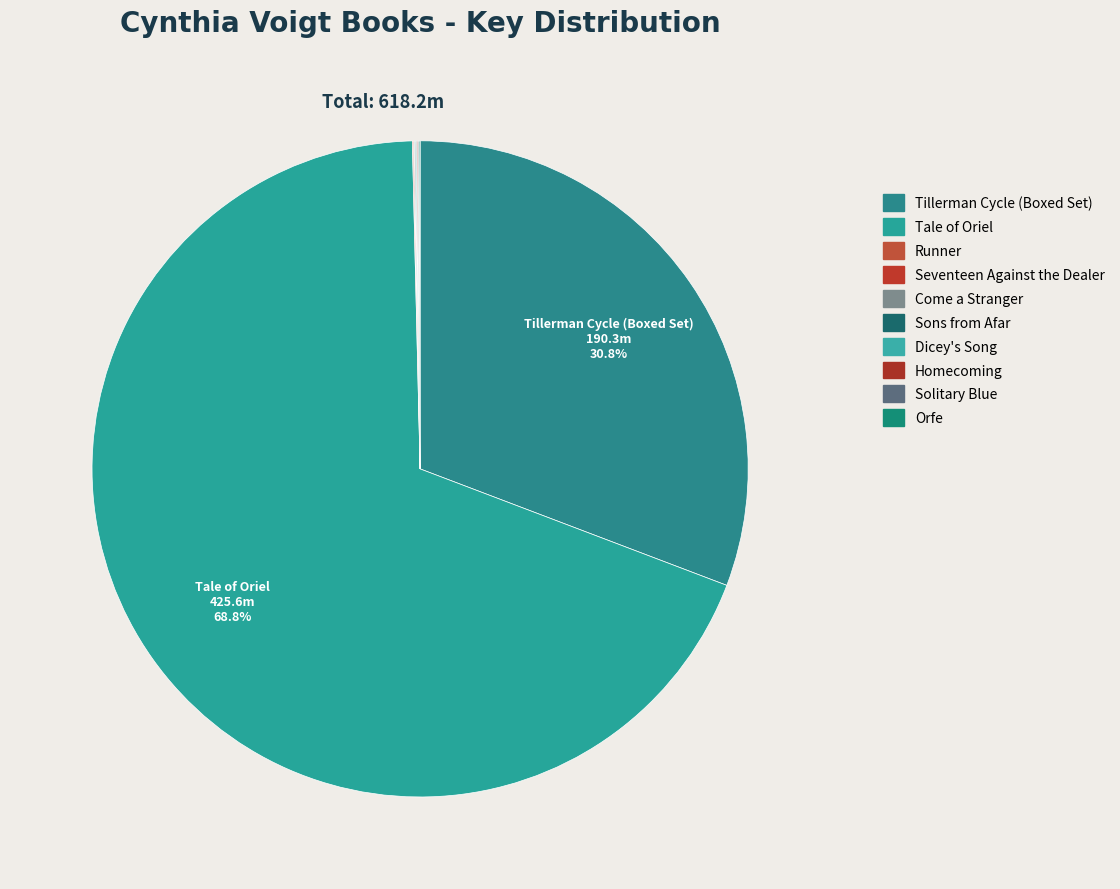

How many segments does this pie chart have?

10